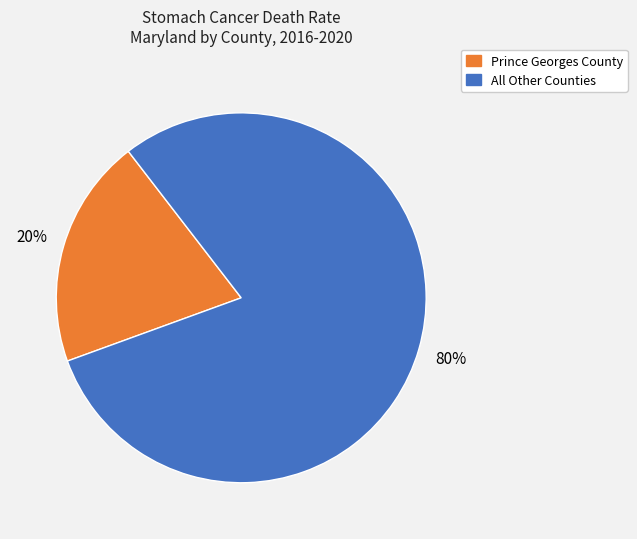

Which category has the biggest portion of the pie?

All Other Counties